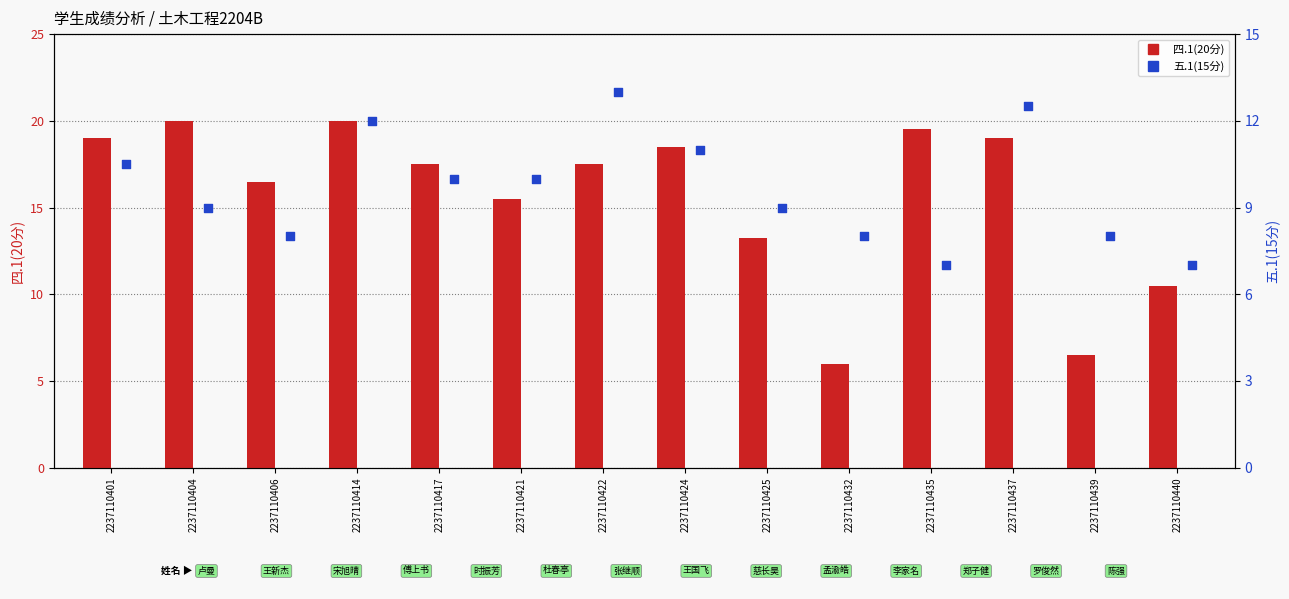

At how many categories does at least one series exceed 16?

9